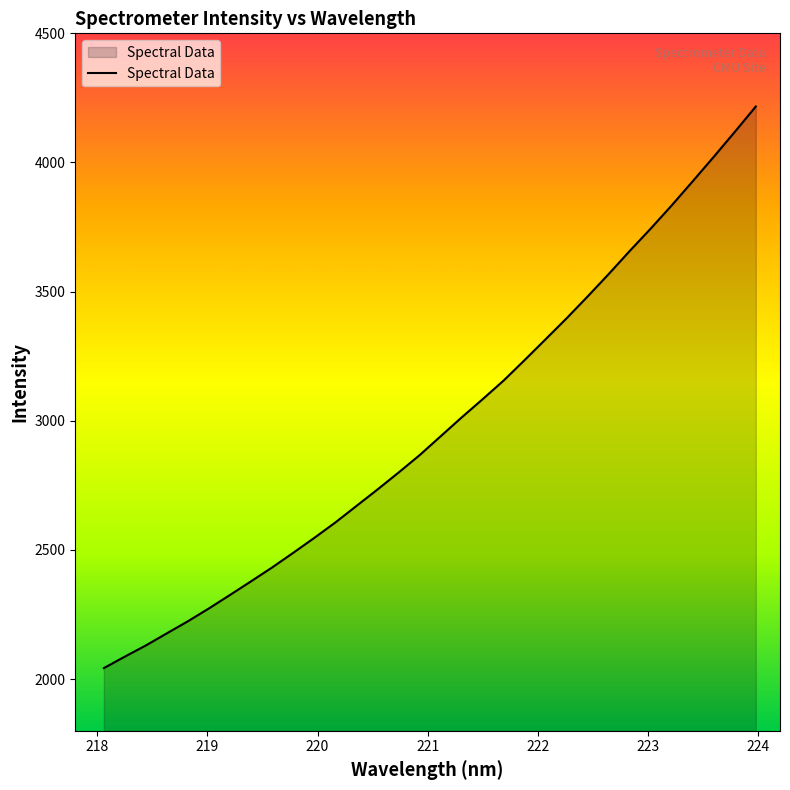

What is the difference between the maximum and minimum values?

2174.1